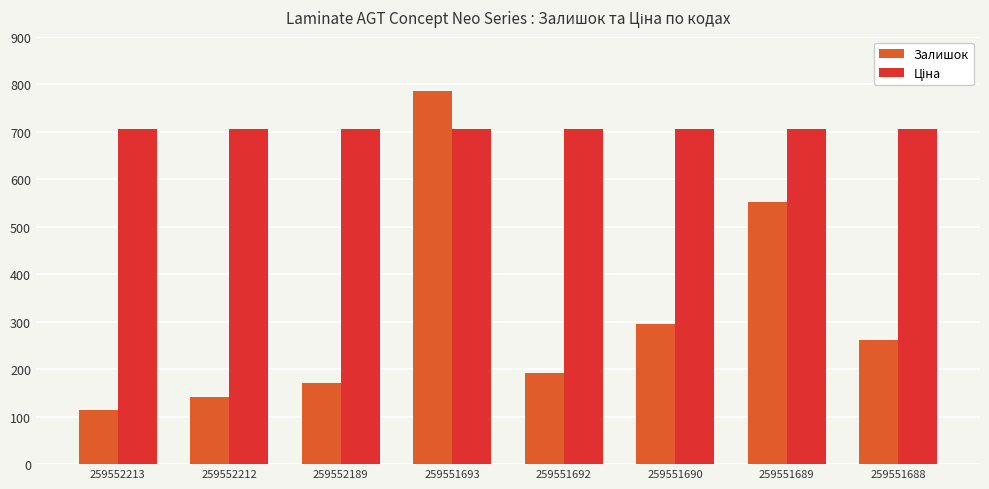

At how many categories does at least one series exceed 337?

8